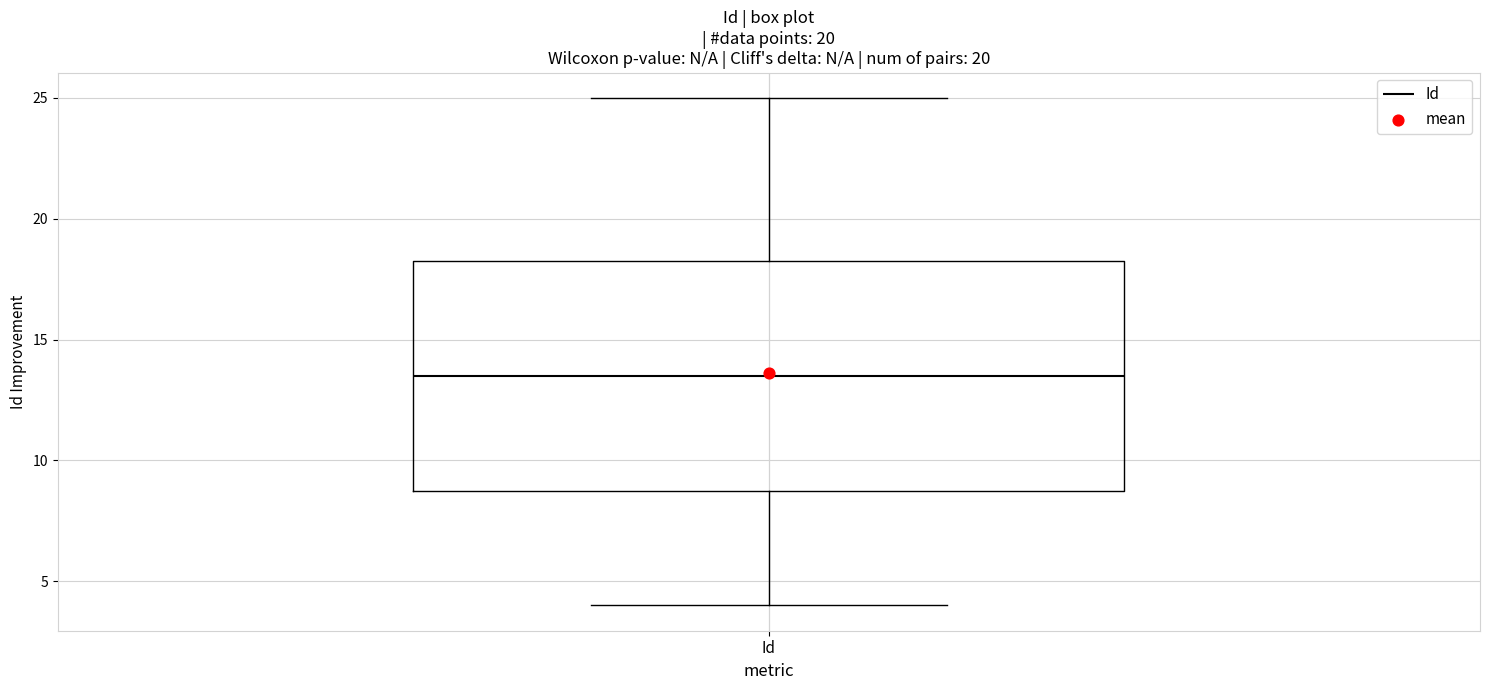

Read this box plot against the y-axis: the position of the median line, the range covered by the box, and the ends of both whiskers. The values are not printed on the chart, so give them approximately, as read against the axis.

median 13.5, box 9.0 to 18.5, whiskers 4.0 to 25.0